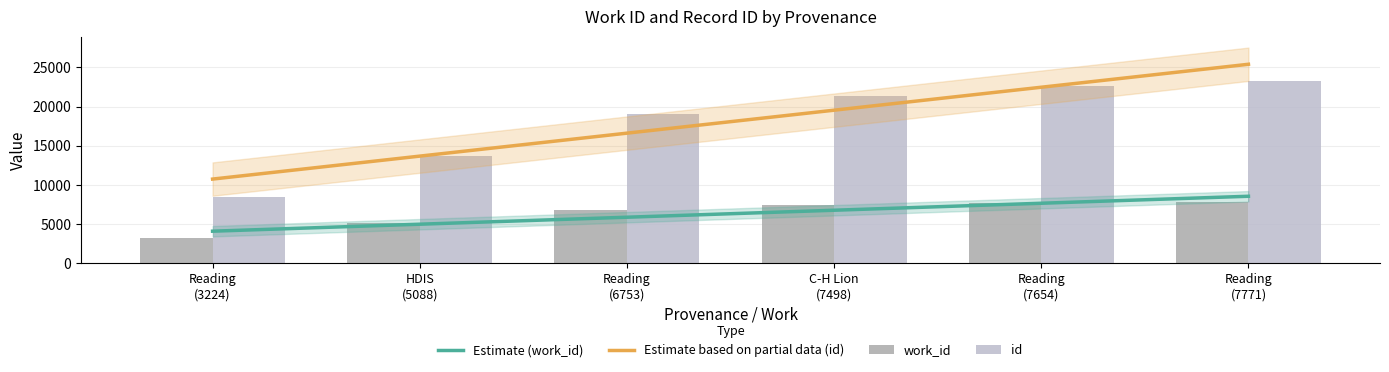

What is the label of the 1st bar from the left?

Reading (3224)